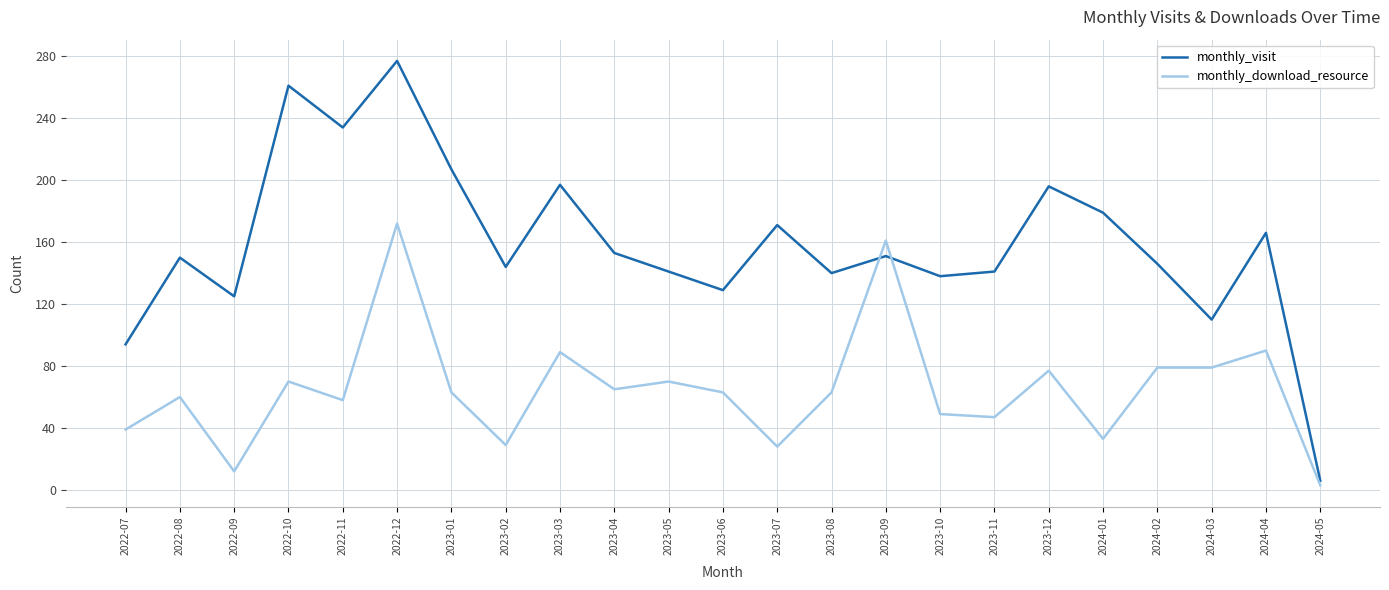

True or false: monthly_download_resource has more than 2 interior local peaks.

True